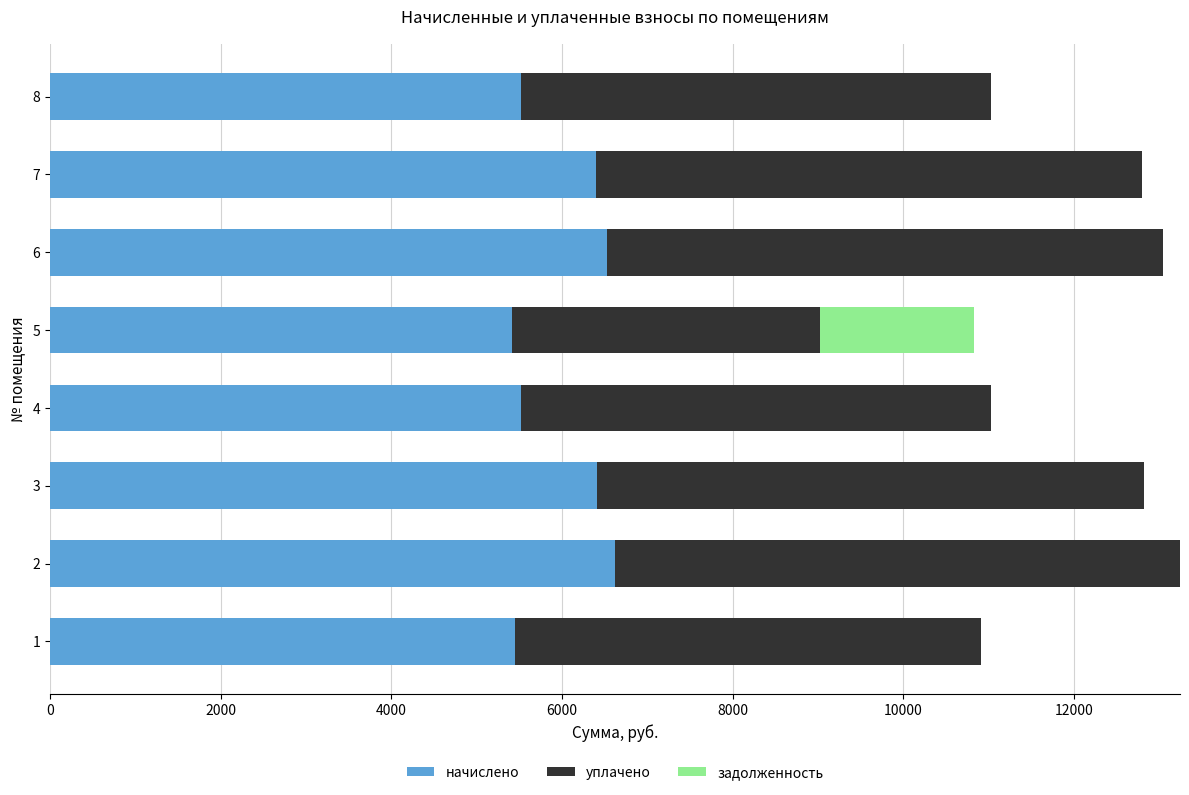

What are all the series names shown in the legend?

начислено, уплачено, задолженность